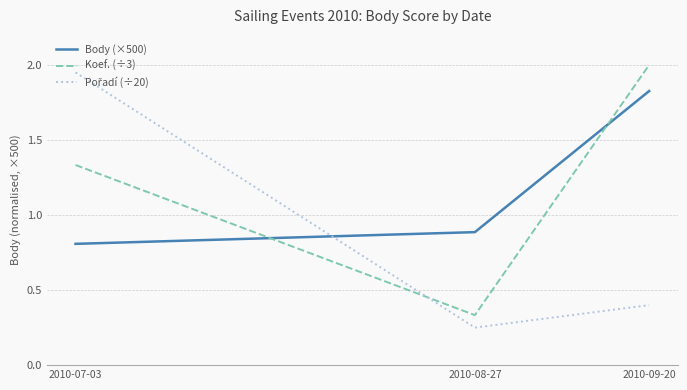

What is the difference between the highest and lowest values at 2010-08-27?

0.6